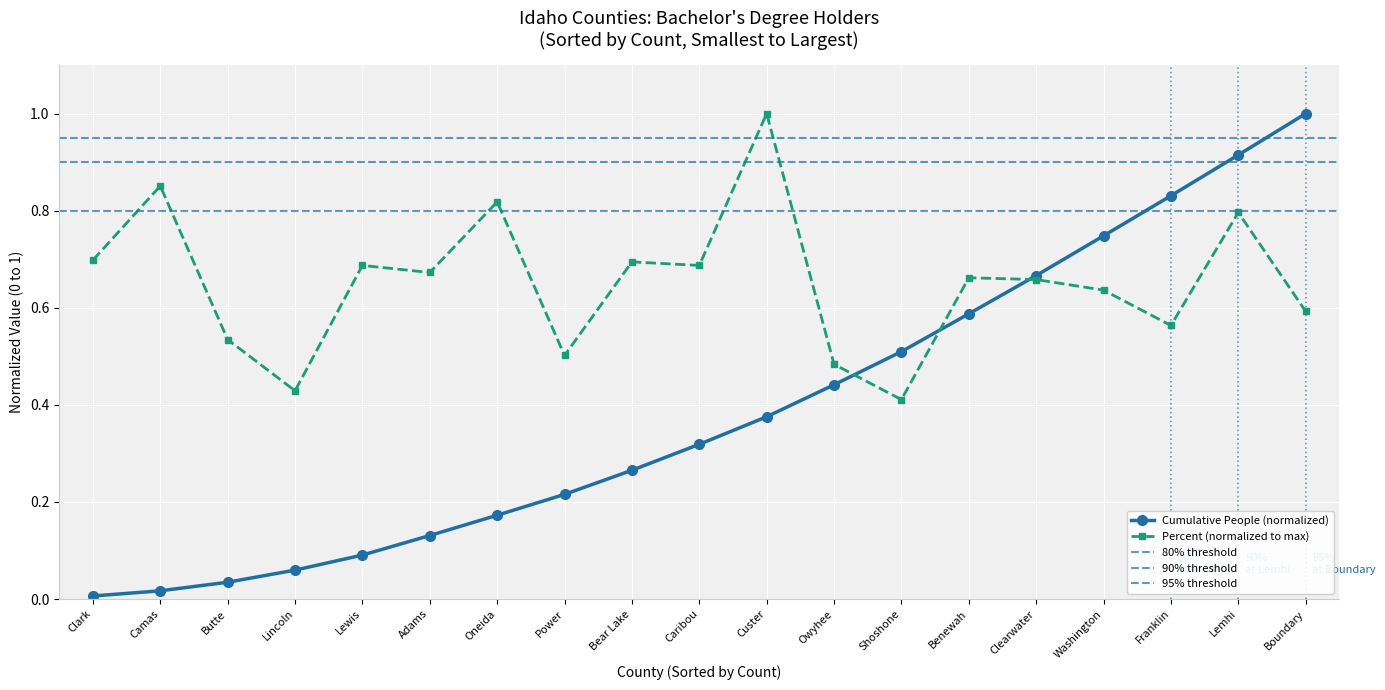

At which category does the chart reach its minimum across all series?

Shoshone